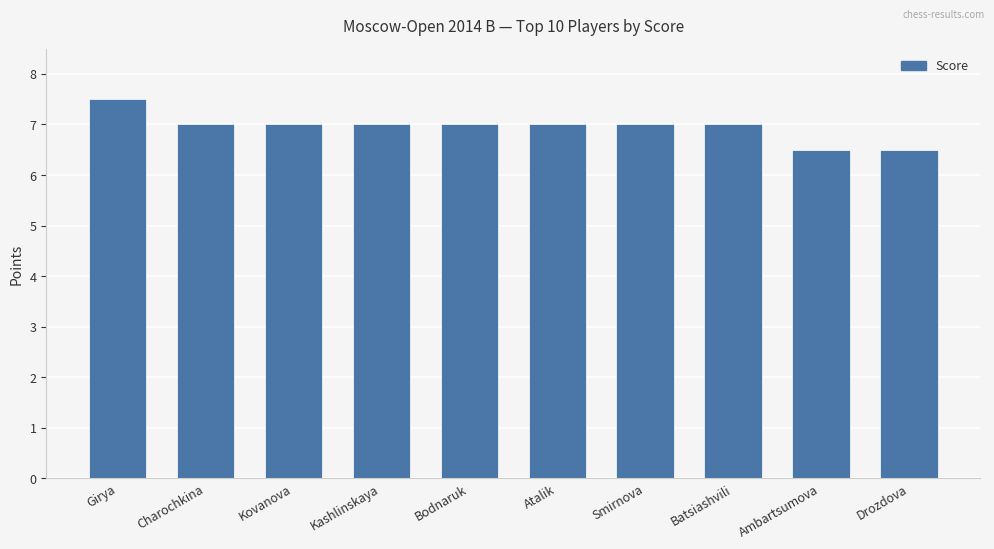

What is the maximum value shown in the chart?

7.5